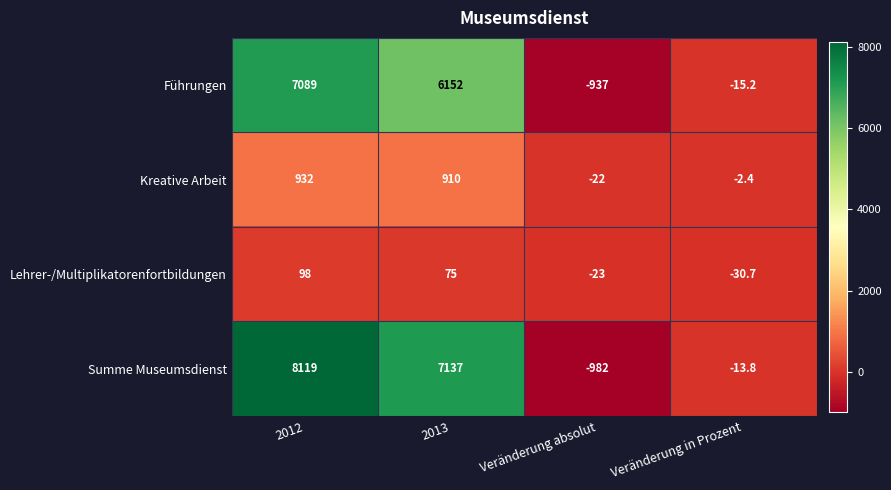

What is the difference between the second highest and second lowest values in the Lehrer-/Multiplikatorenfortbildungen series?

98.0